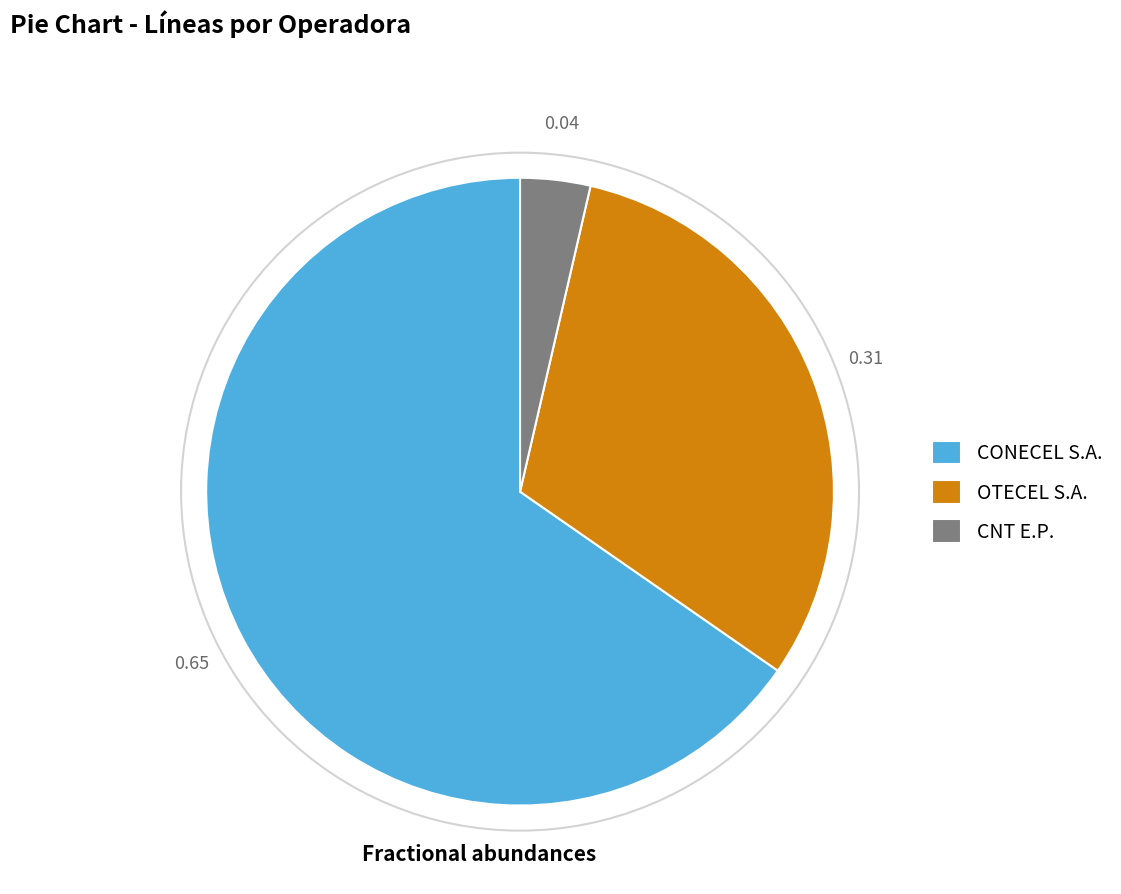

Rank the categories by value from lowest to highest.

CNT E.P., OTECEL S.A., CONECEL S.A.